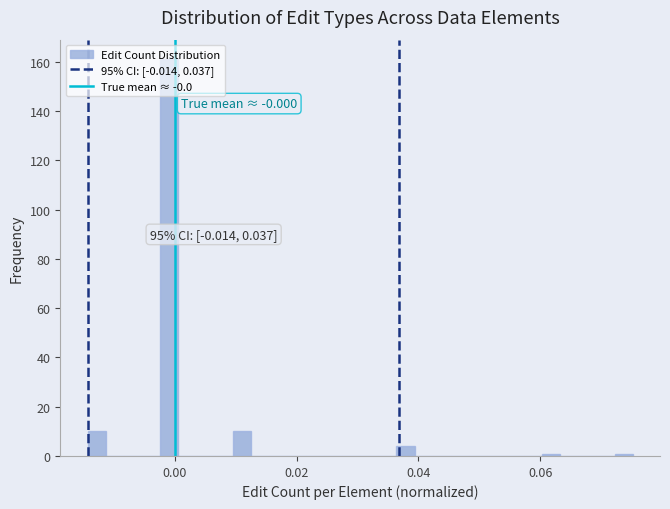

Read against the x-axis, roughly where is the centre of the tallest bar?

0.000